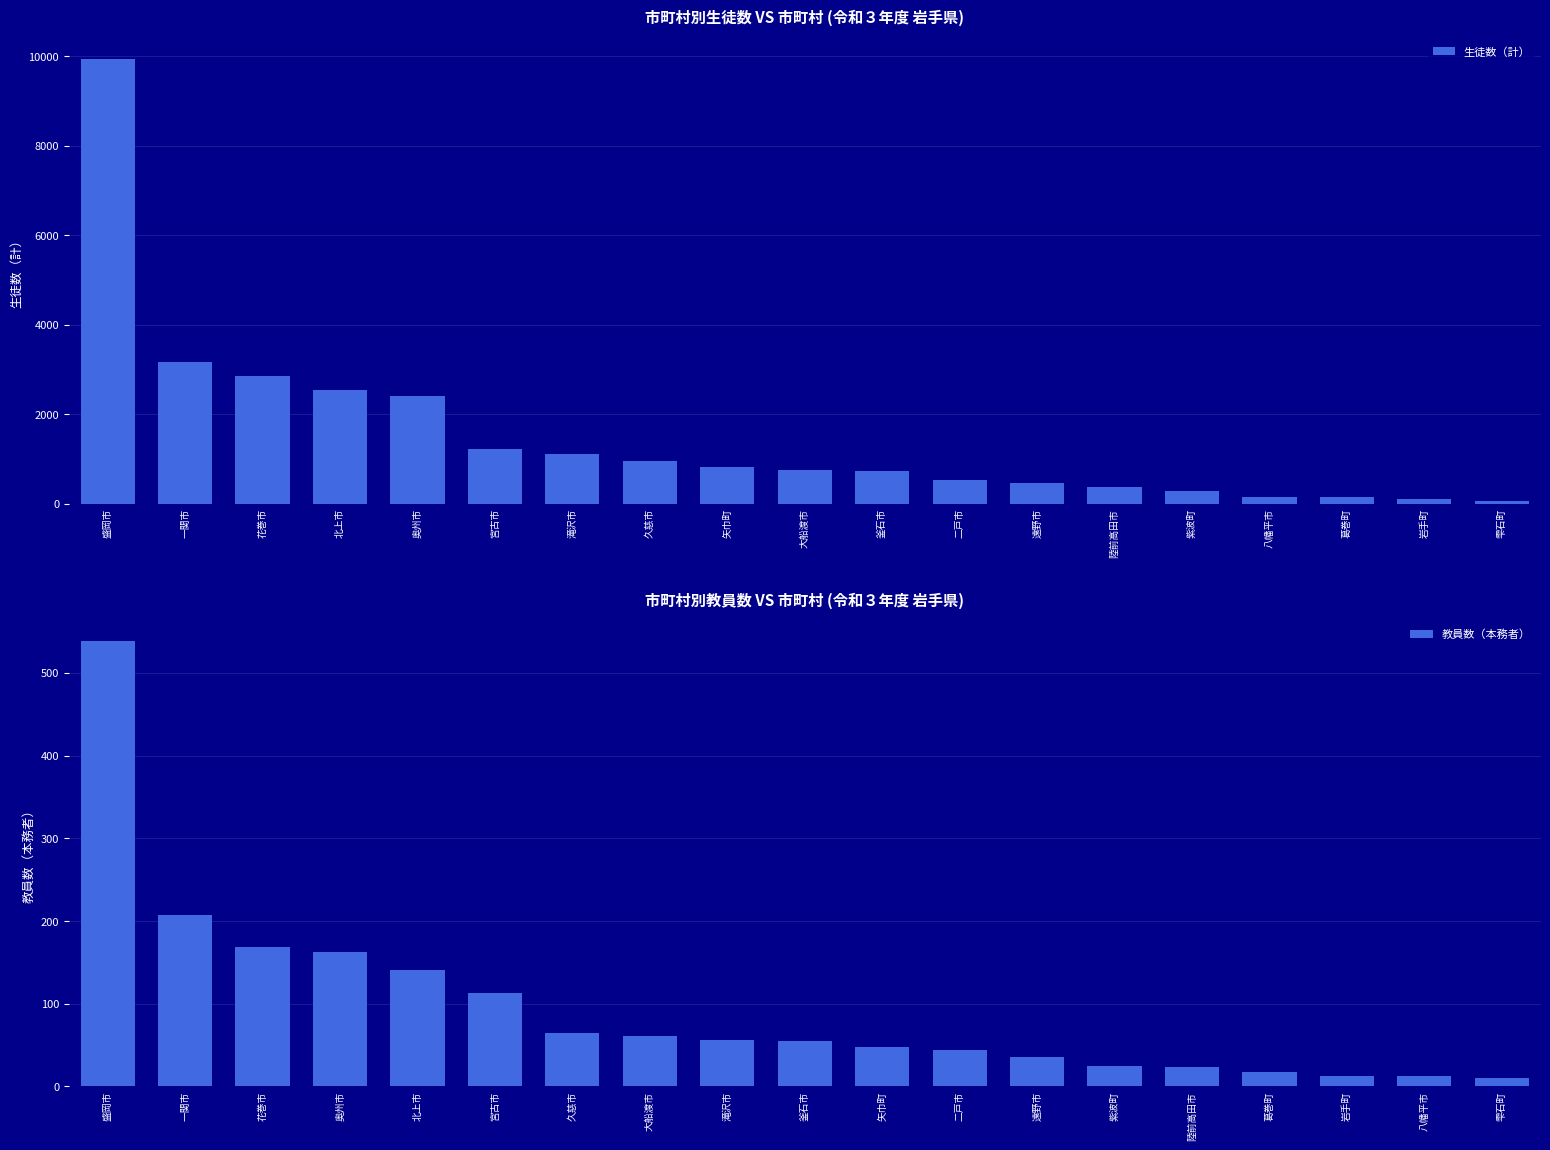

List the labels in order of 生徒数（計） value, smallest first.

雫石町, 岩手町, 八幡平市, 葛巻町, 紫波町, 陸前高田市, 遠野市, 二戸市, 釜石市, 大船渡市, 矢巾町, 久慈市, 滝沢市, 宮古市, 奥州市, 北上市, 花巻市, 一関市, 盛岡市